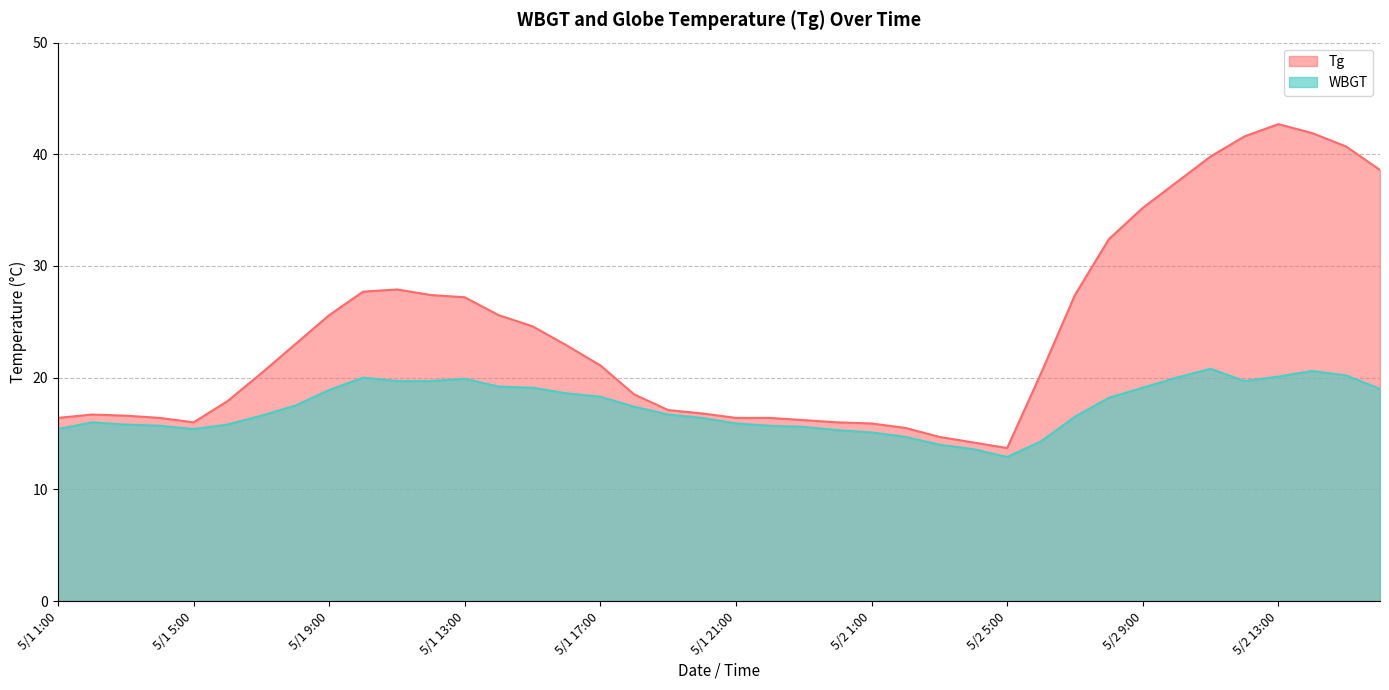

What is the minimum value shown in the chart?

12.9